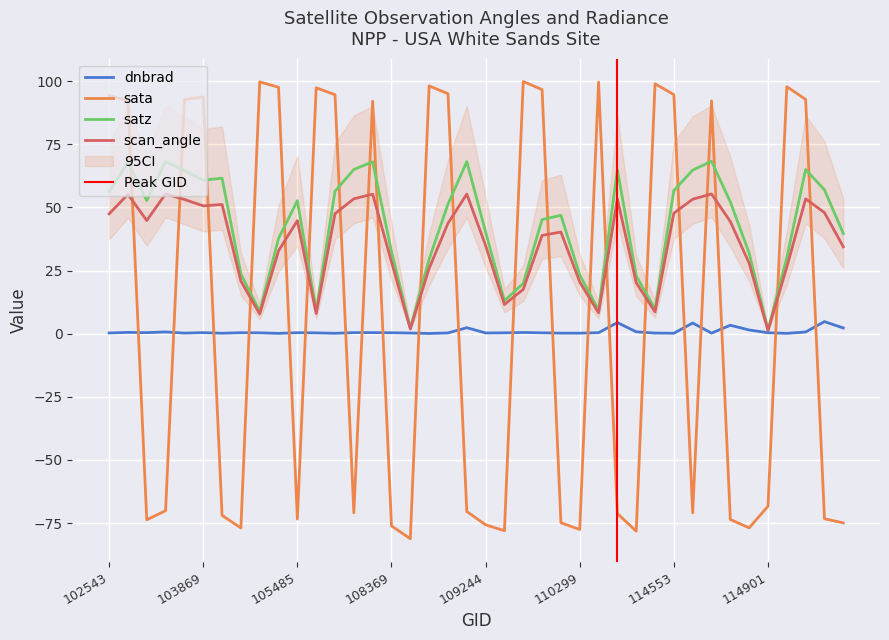

Reading right to left, extract all data points from this chart.

dnbrad: 2.2	4.8	0.7	0.1	0.4	1.4	3.3	0.2	4.2	0.2	0.2	0.7	4.4	0.4	0.2	0.2	0.3	0.5	0.3	0.3	2.4	0.3	0.1	0.2	0.3	0.4	0.4	0.1	0.3	0.4	0.1	0.3	0.4	0.2	0.4	0.2	0.7	0.4	0.5	0.3
sata: -74.9	-73.3	92.7	97.8	-68.3	-76.9	-73.6	92.1	-71.0	94.6	98.9	-78.2	-71.2	99.6	-77.5	-74.9	96.6	99.8	-78.0	-75.7	-70.4	95.0	98.1	-81.2	-76.1	92.0	-70.9	94.6	97.4	-73.4	97.5	99.7	-76.9	-72.0	93.7	92.7	-70.1	-73.7	92.2	94.3
satz: 39.6	57.0	65.0	30.1	1.4	31.9	52.2	68.2	64.7	56.7	9.7	22.9	64.9	9.3	23.2	46.8	45.2	19.9	13.0	40.2	68.1	51.3	29.5	2.1	32.5	68.1	65.0	56.4	9.0	52.6	37.7	8.8	23.6	61.5	60.7	64.6	68.2	52.7	68.0	56.3
scan_angle: 34.4	47.9	53.4	26.4	1.2	27.9	44.4	55.3	53.2	47.7	8.6	20.1	53.3	8.2	20.4	40.2	38.9	17.5	11.5	34.9	55.3	43.7	25.8	1.9	28.4	55.2	53.4	47.5	8.0	44.8	32.8	7.8	20.8	51.1	50.6	53.1	55.3	44.8	55.2	47.4